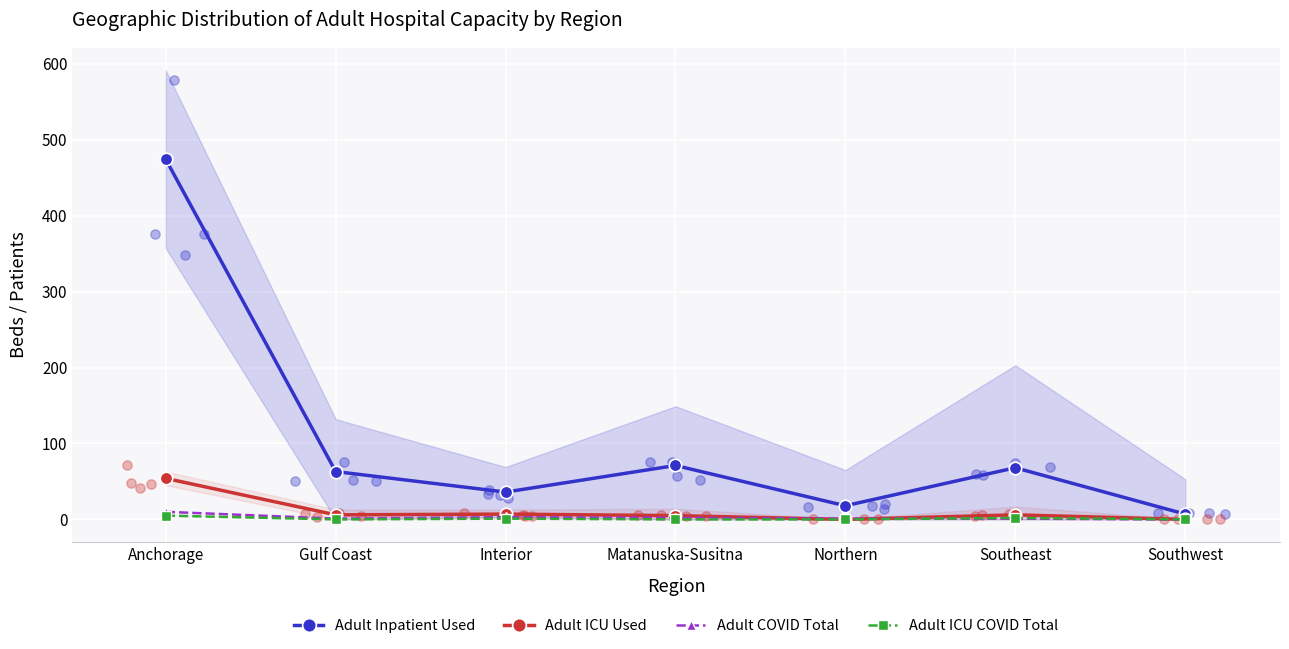

Which series has the largest total across all categories?

Adult Inpatient Used